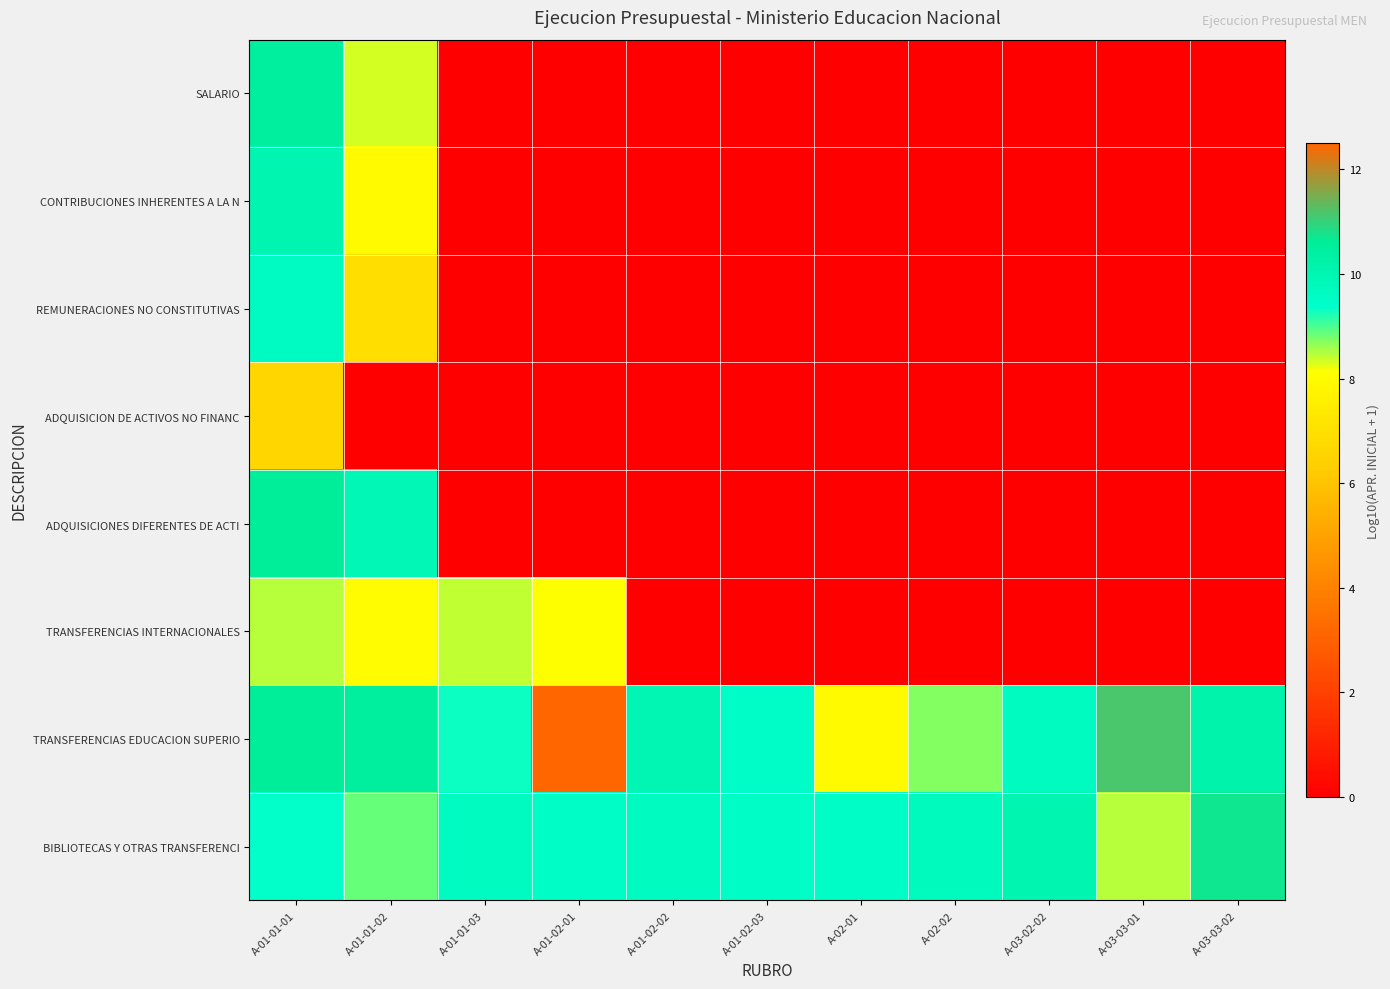

Reading left to right, transcribe all the data shown in this chart.

SALARIO: A-01-01-01=10.5	A-01-01-02=8.3	A-01-01-03=0.0	A-01-02-01=0.0	A-01-02-02=0.0	A-01-02-03=0.0	A-02-01=0.0	A-02-02=0.0	A-03-02-02=0.0	A-03-03-01=0.0	A-03-03-02=0.0
CONTRIBUCIONES INHERENTES A LA N: A-01-01-01=10.0	A-01-01-02=7.9	A-01-01-03=0.0	A-01-02-01=0.0	A-01-02-02=0.0	A-01-02-03=0.0	A-02-01=0.0	A-02-02=0.0	A-03-02-02=0.0	A-03-03-01=0.0	A-03-03-02=0.0
REMUNERACIONES NO CONSTITUTIVAS: A-01-01-01=9.6	A-01-01-02=6.9	A-01-01-03=0.0	A-01-02-01=0.0	A-01-02-02=0.0	A-01-02-03=0.0	A-02-01=0.0	A-02-02=0.0	A-03-02-02=0.0	A-03-03-01=0.0	A-03-03-02=0.0
ADQUISICION DE ACTIVOS NO FINANC: A-01-01-01=6.6	A-01-01-02=0.0	A-01-01-03=0.0	A-01-02-01=0.0	A-01-02-02=0.0	A-01-02-03=0.0	A-02-01=0.0	A-02-02=0.0	A-03-02-02=0.0	A-03-03-01=0.0	A-03-03-02=0.0
ADQUISICIONES DIFERENTES DE ACTI: A-01-01-01=10.6	A-01-01-02=9.9	A-01-01-03=0.0	A-01-02-01=0.0	A-01-02-02=0.0	A-01-02-03=0.0	A-02-01=0.0	A-02-02=0.0	A-03-02-02=0.0	A-03-03-01=0.0	A-03-03-02=0.0
TRANSFERENCIAS INTERNACIONALES: A-01-01-01=8.5	A-01-01-02=8.0	A-01-01-03=8.4	A-01-02-01=8.1	A-01-02-02=0.0	A-01-02-03=0.0	A-02-01=0.0	A-02-02=0.0	A-03-02-02=0.0	A-03-03-01=0.0	A-03-03-02=0.0
TRANSFERENCIAS EDUCACION SUPERIO: A-01-01-01=10.6	A-01-01-02=10.5	A-01-01-03=9.3	A-01-02-01=12.5	A-01-02-02=10.0	A-01-02-03=9.4	A-02-01=7.9	A-02-02=8.7	A-03-02-02=9.6	A-03-03-01=11.1	A-03-03-02=10.2
BIBLIOTECAS Y OTRAS TRANSFERENCI: A-01-01-01=9.3	A-01-01-02=8.9	A-01-01-03=9.7	A-01-02-01=9.5	A-01-02-02=9.7	A-01-02-03=9.5	A-02-01=9.5	A-02-02=9.7	A-03-02-02=10.0	A-03-03-01=8.5	A-03-03-02=10.7